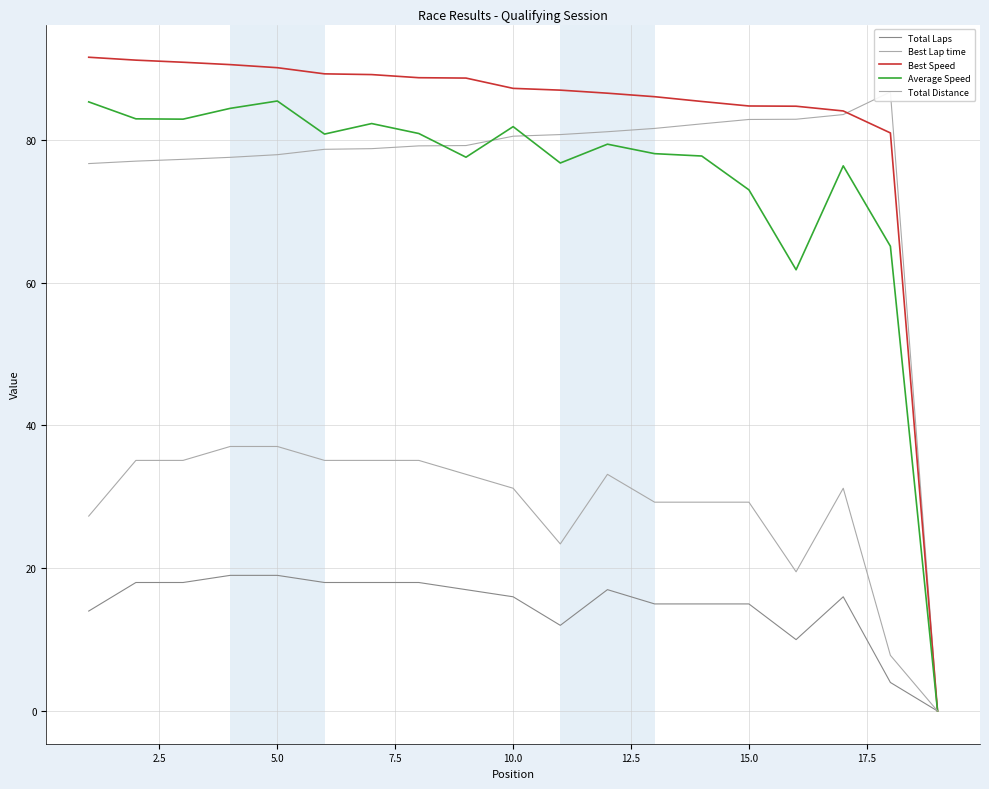

What is the greatest value displayed?

91.6